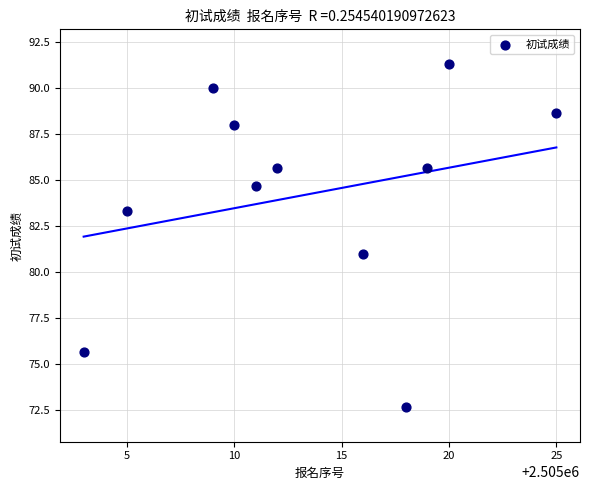

What Y value in the scatter plot is closest to 82?

81.0